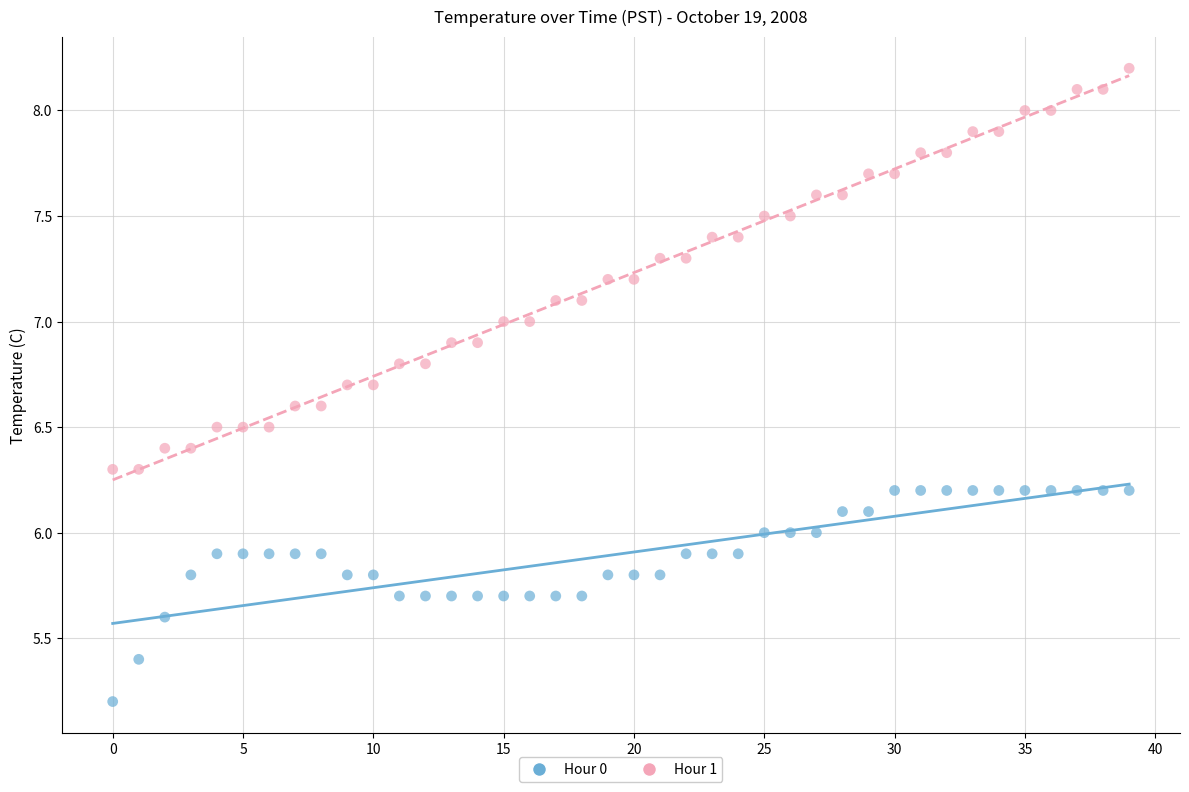

Which series has the largest Y range (max minus min)?

Hour 1